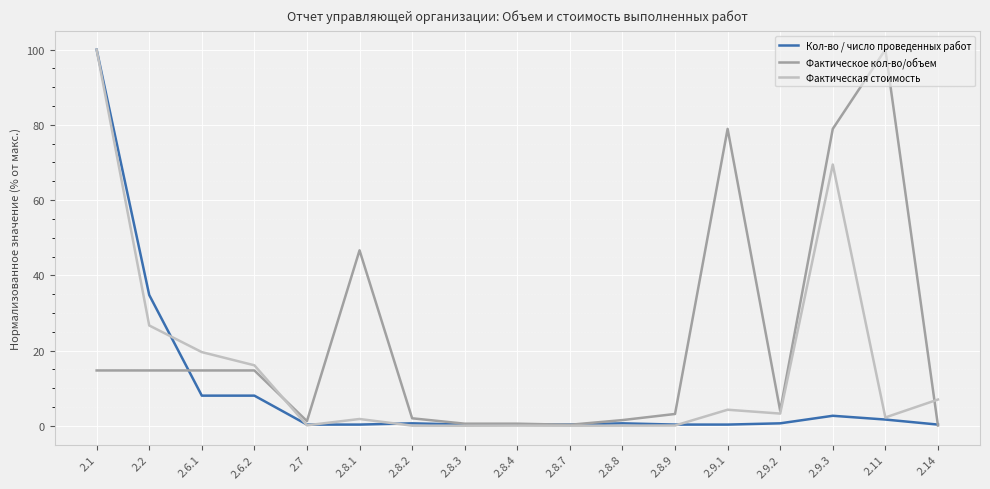

Which series changed the most between 2.9.1 and 2.9.3?

Фактическая стоимость